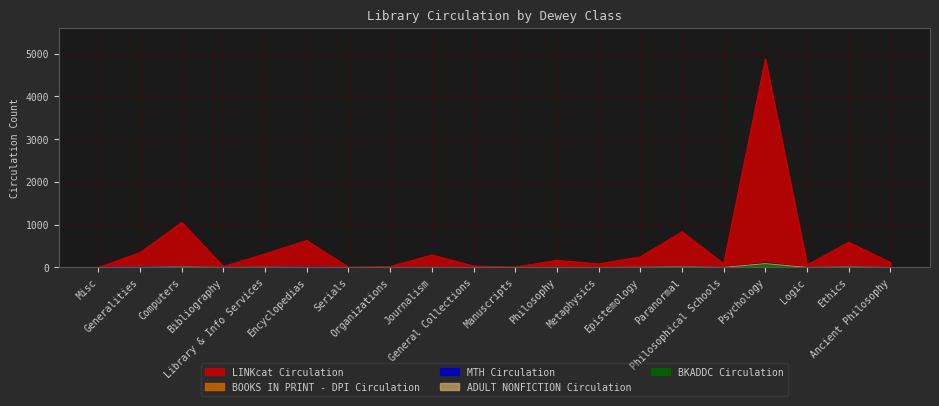

Is it true that LINKcat Circulation equals 84 at Metaphysics?

True